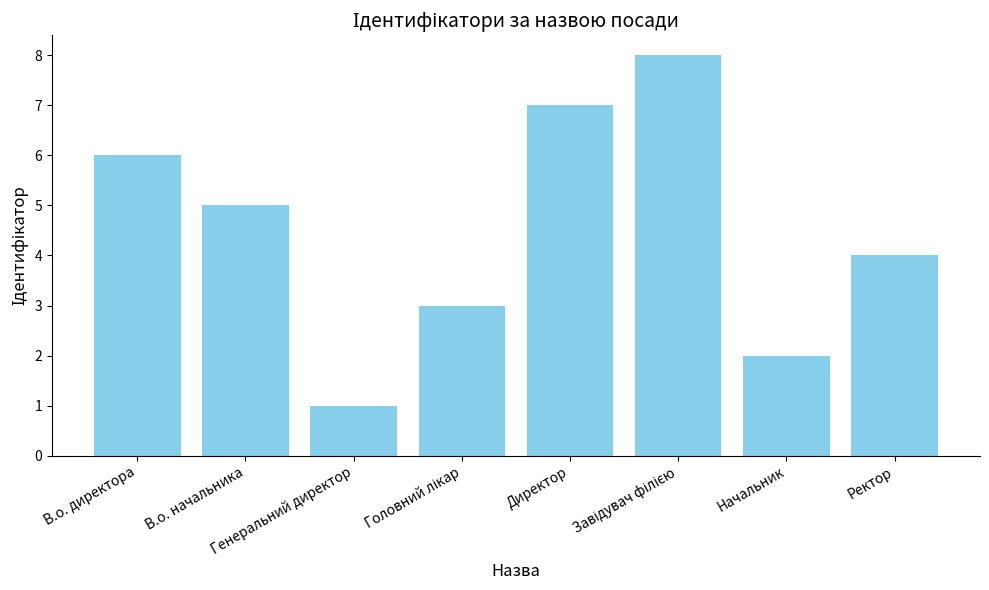

What is the maximum value shown in the chart?

8